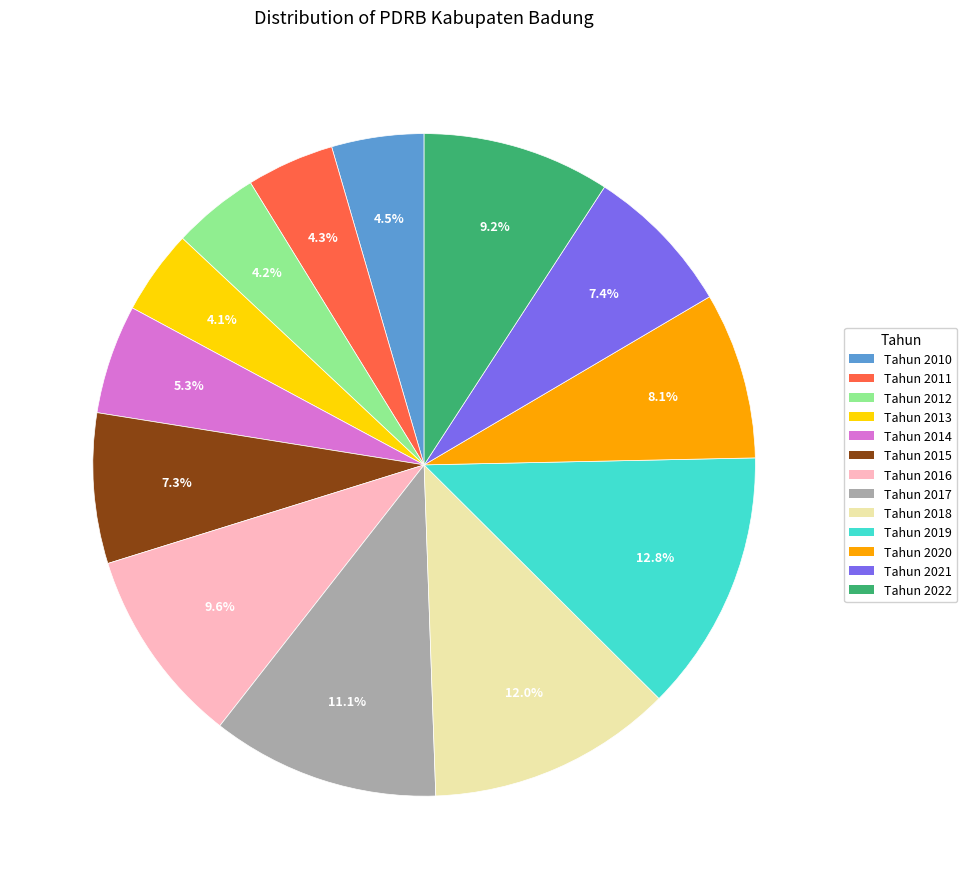

The Tahun 2016 slice represents 17% of the pie. True or false?

False